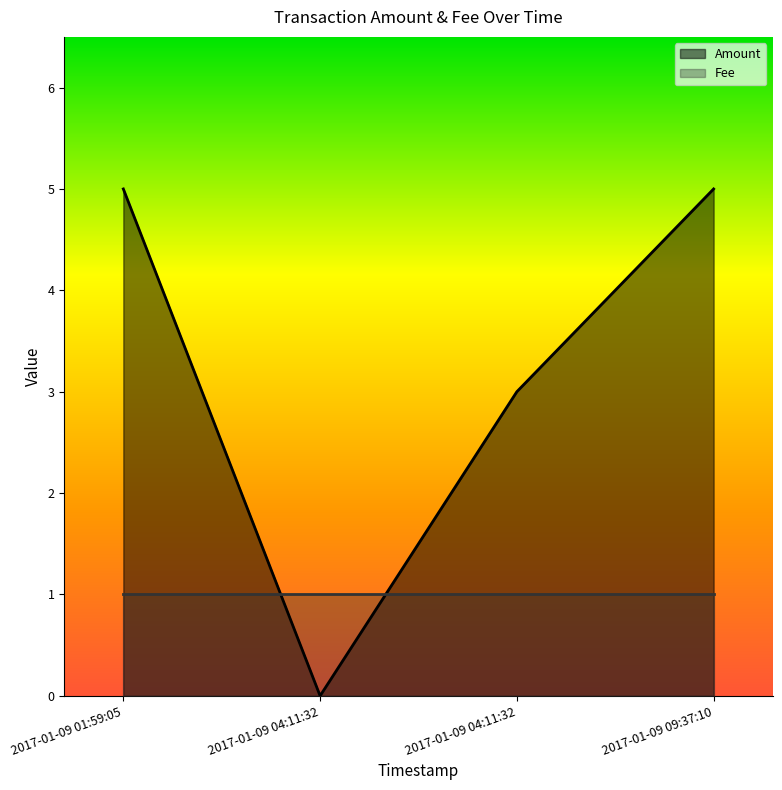

List the labels in order of value, largest first.

2017-01-09 01:59:05, 2017-01-09 09:37:10, 2017-01-09 04:11:32, 2017-01-09 04:11:32